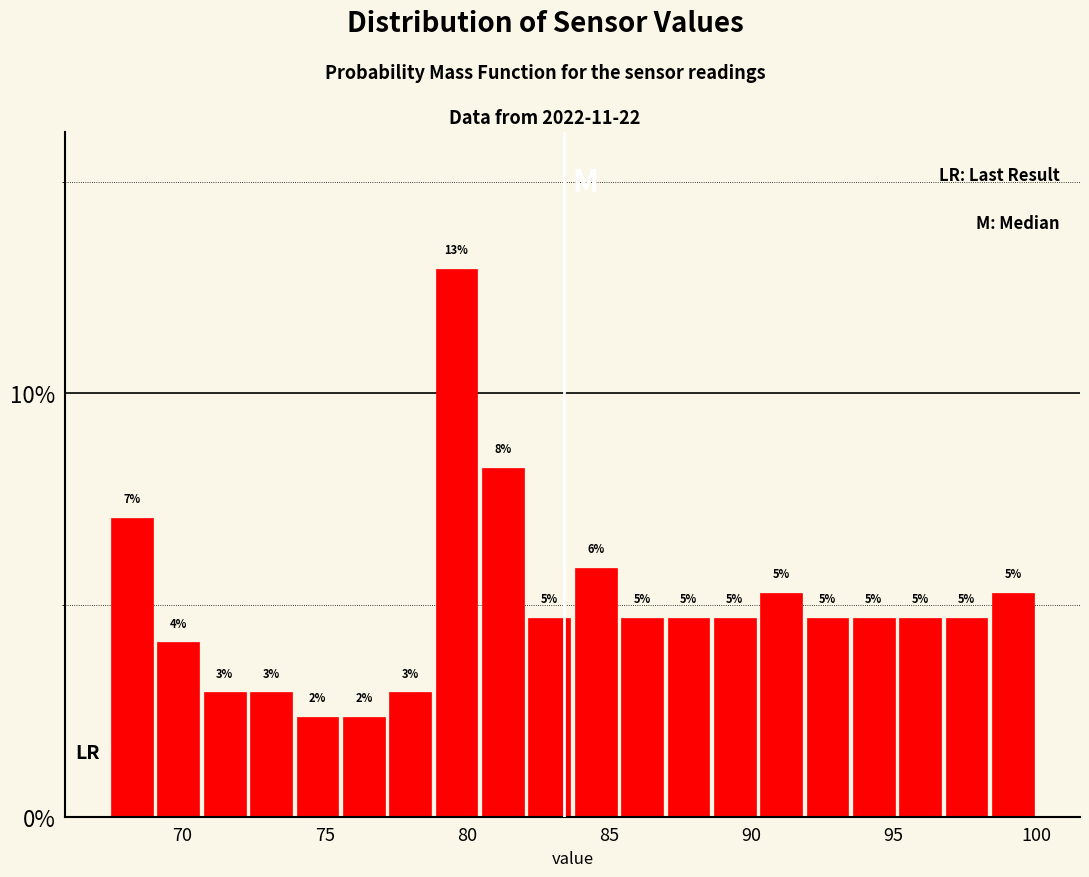

Read against the x-axis, roughly where is the centre of the tallest bar?

79.5